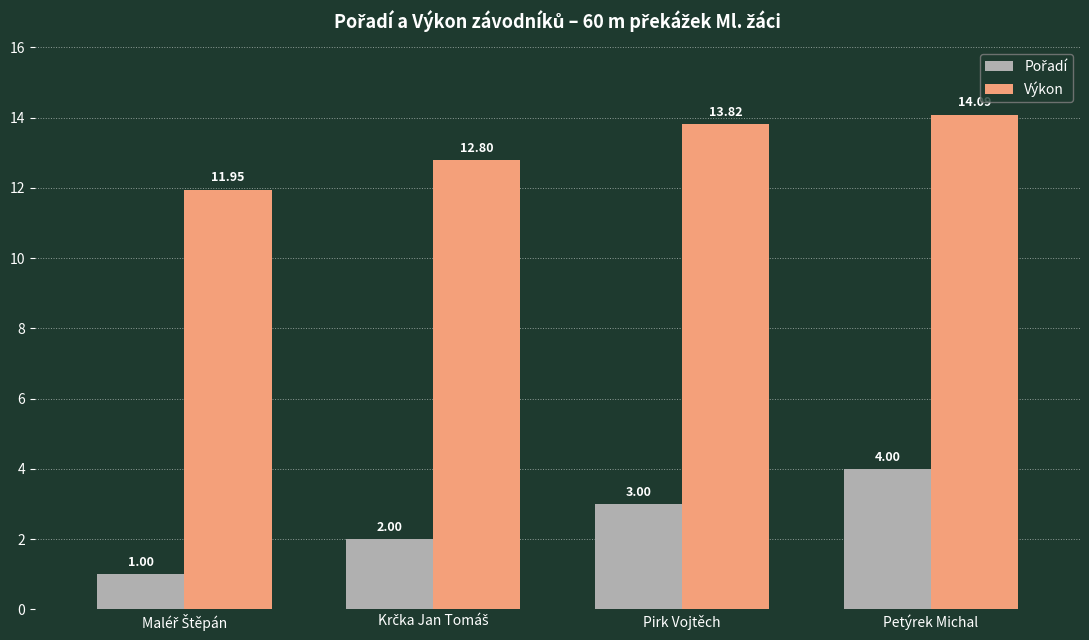

What is the spread (max minus min) of values at Petýrek Michal?

10.1